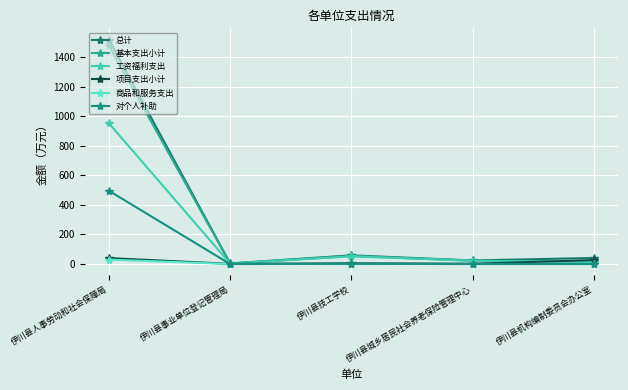

What position from the left is 伊川县城乡居民社会养老保险管理中心?

4